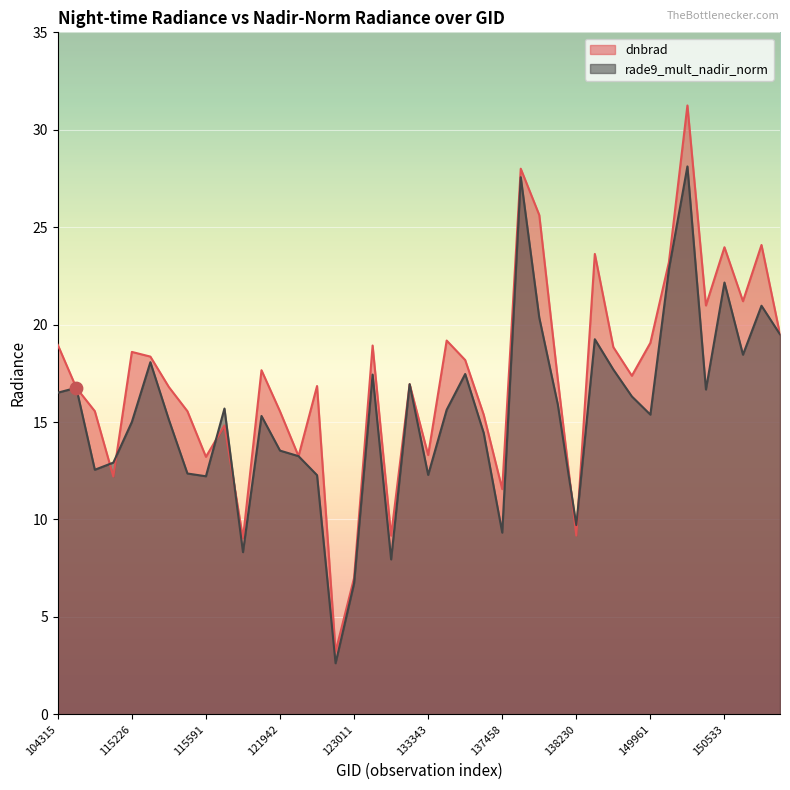

Which series has the widest spread of Y values?

dnbrad